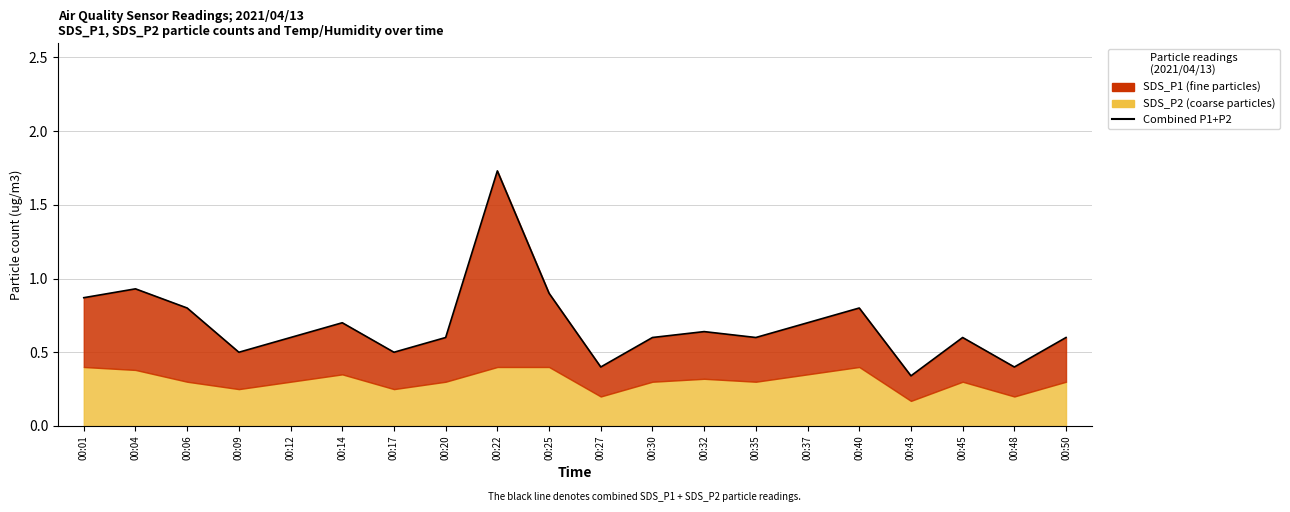

True or false: the data has more than 1 interior local peaks.

True